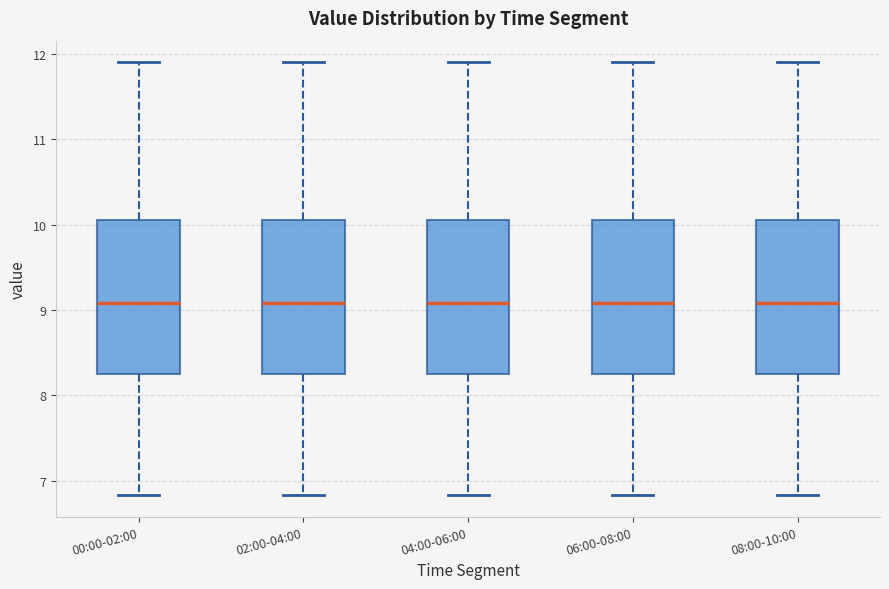

Reading left to right, read every box against the y-axis: the position of its median line, the range the box covers, and the ends of its whiskers. The values are not printed on the chart, so give them approximately, as read against the axis.

00:00-02:00: median 9.1, box 8.3 to 10.0, whiskers 6.8 to 11.9
02:00-04:00: median 9.1, box 8.3 to 10.0, whiskers 6.8 to 11.9
04:00-06:00: median 9.1, box 8.3 to 10.0, whiskers 6.8 to 11.9
06:00-08:00: median 9.1, box 8.3 to 10.0, whiskers 6.8 to 11.9
08:00-10:00: median 9.1, box 8.3 to 10.0, whiskers 6.8 to 11.9